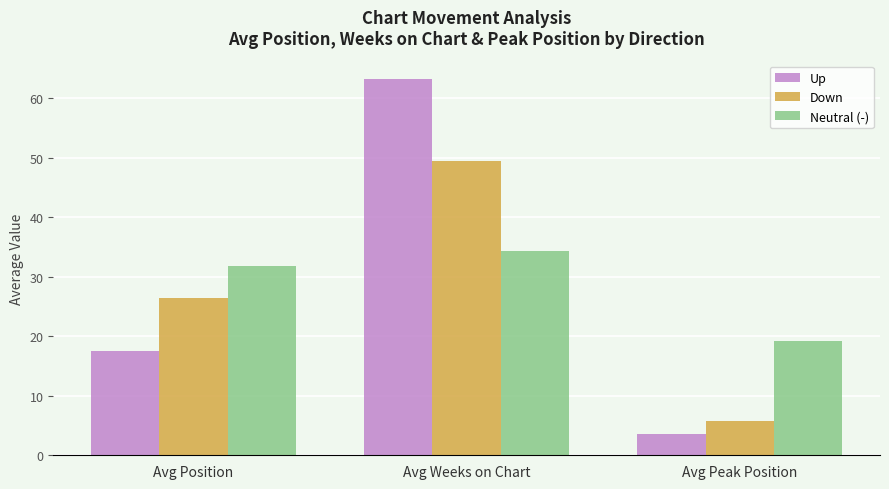

At which category is the sum across all series the highest?

Avg Weeks on Chart